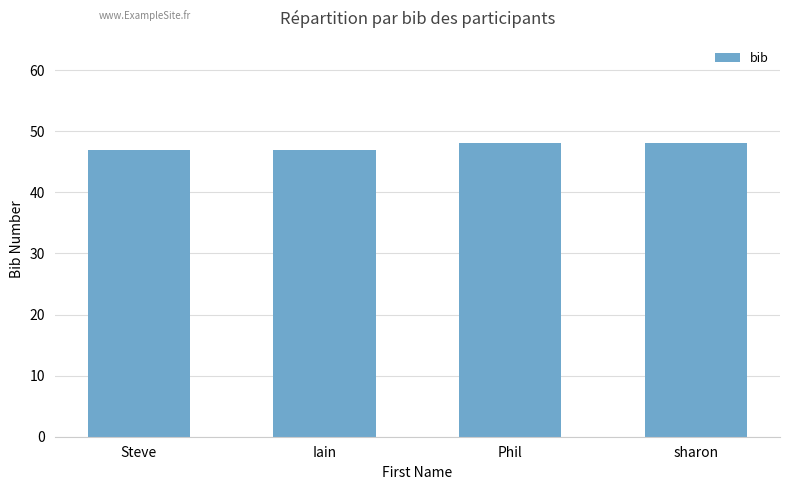

What is the difference between the second highest and minimum values?

1